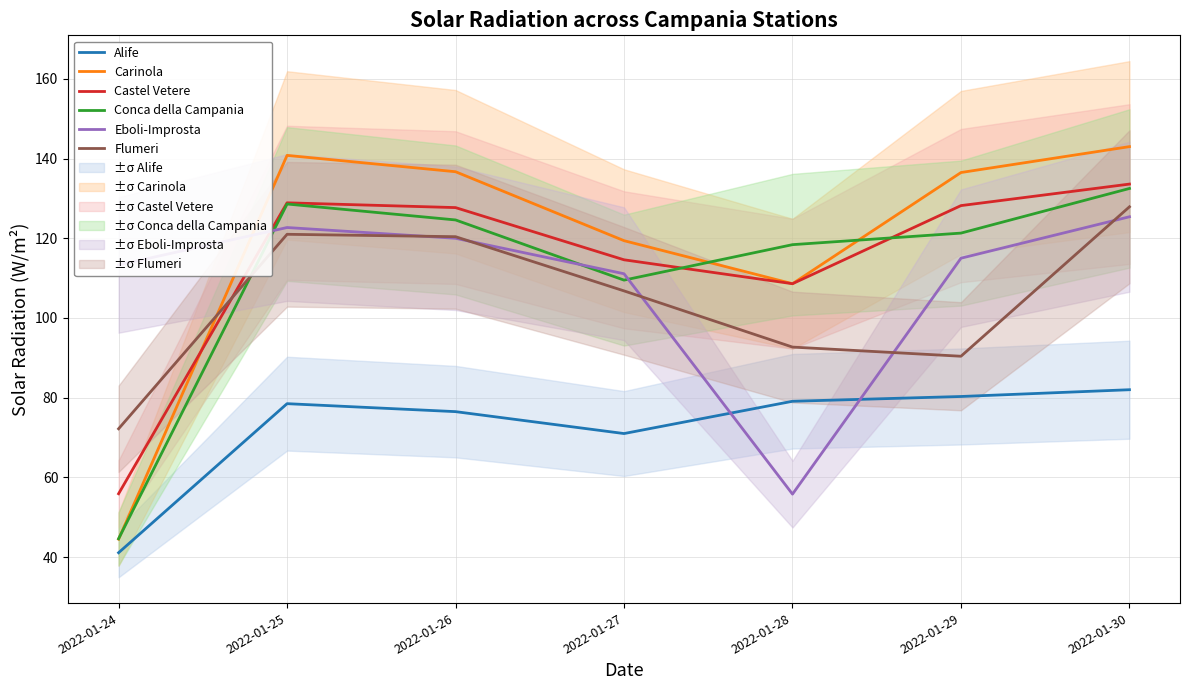

Reading right to left, list all the values displayed in this chart.

Alife: 82.0	80.3	79.1	71.0	76.5	78.5	41.1
Carinola: 143.0	136.5	108.6	119.4	136.7	140.8	44.5
Castel Vetere: 133.6	128.2	108.6	114.6	127.7	128.9	55.9
Conca della Campania: 132.5	121.3	118.4	109.5	124.6	128.6	44.6
Eboli-Improsta: 125.4	115.0	55.8	111.1	120.0	122.7	113.3
Flumeri: 127.9	90.4	92.7	106.8	120.4	121.0	72.2